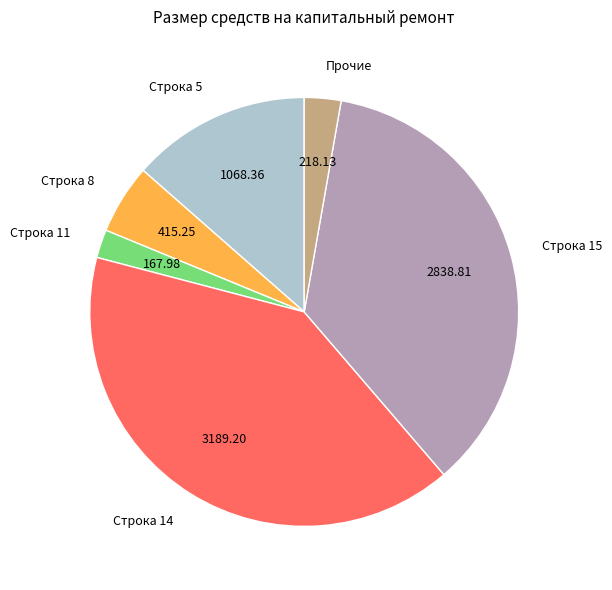

How many segments does this pie chart have?

6